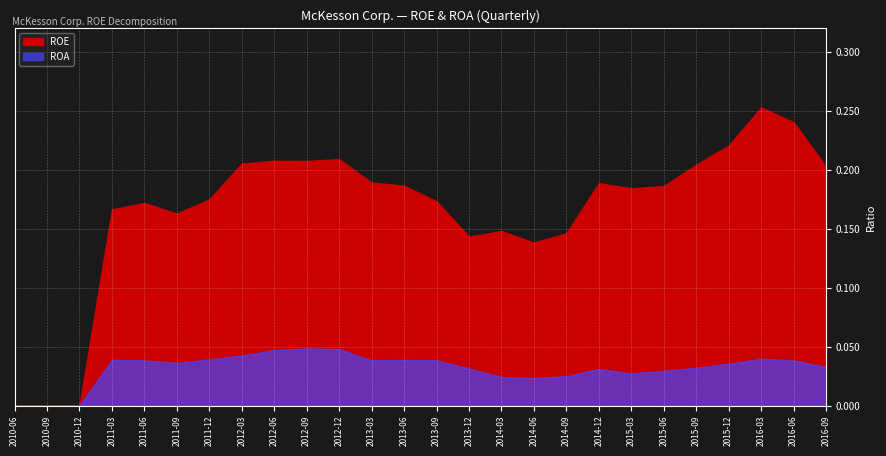

True or false: ROE has more than 1 points higher than both neighbors.

True